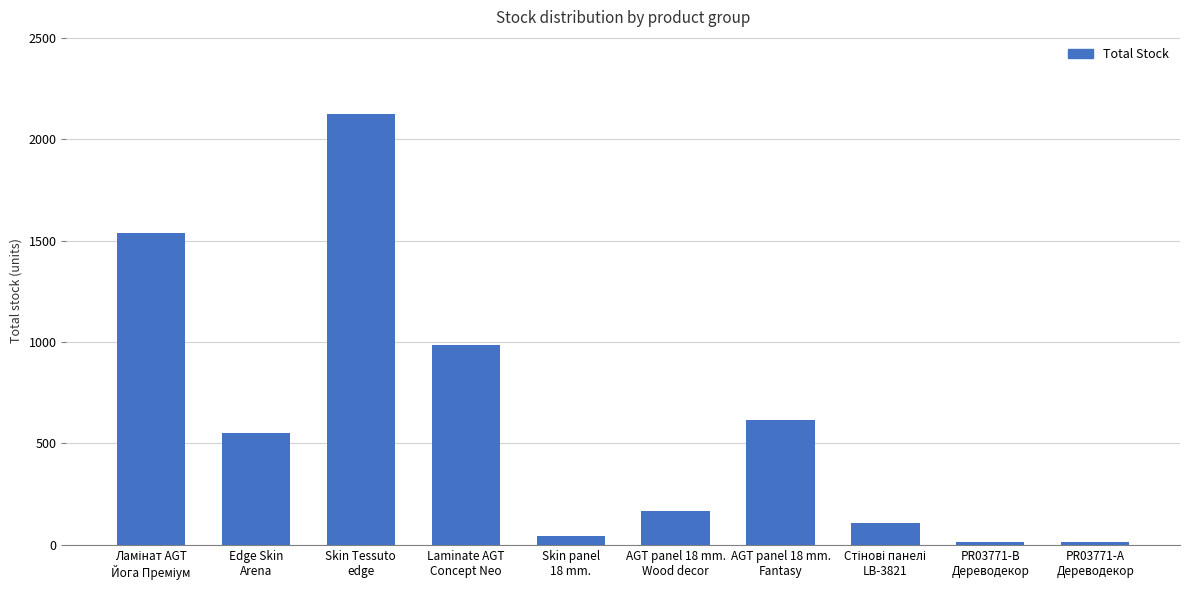

Is it true that the value at Laminate AGT
Concept Neo is 985?

True